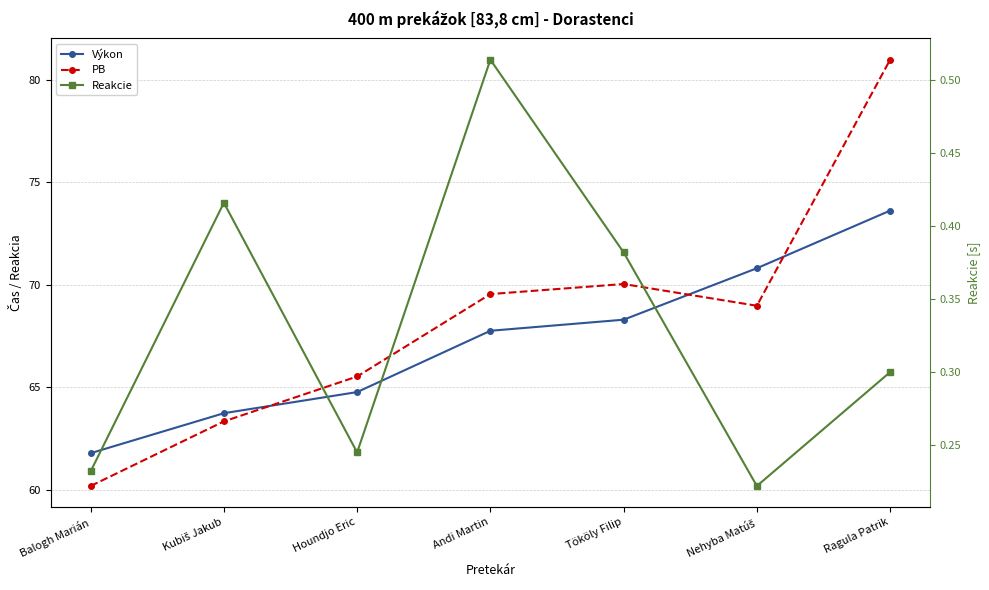

How many data points does each series have?

7